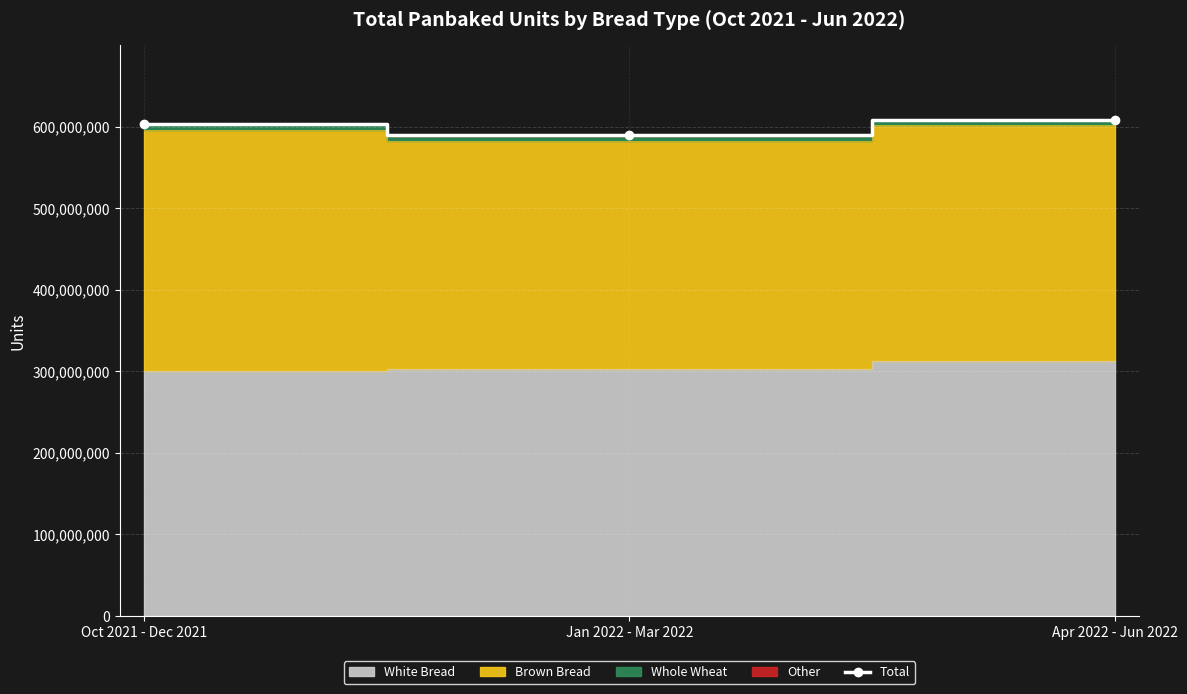

What is the maximum value shown in the chart?

608443805